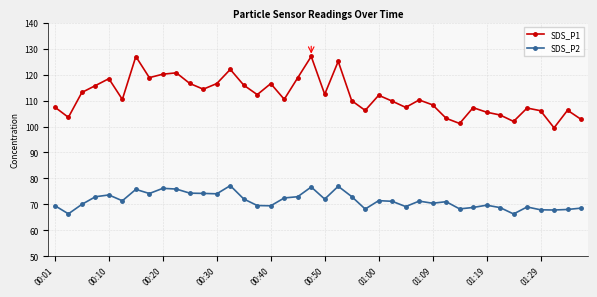

What is the average value of the SDS_P2 series?

71.4